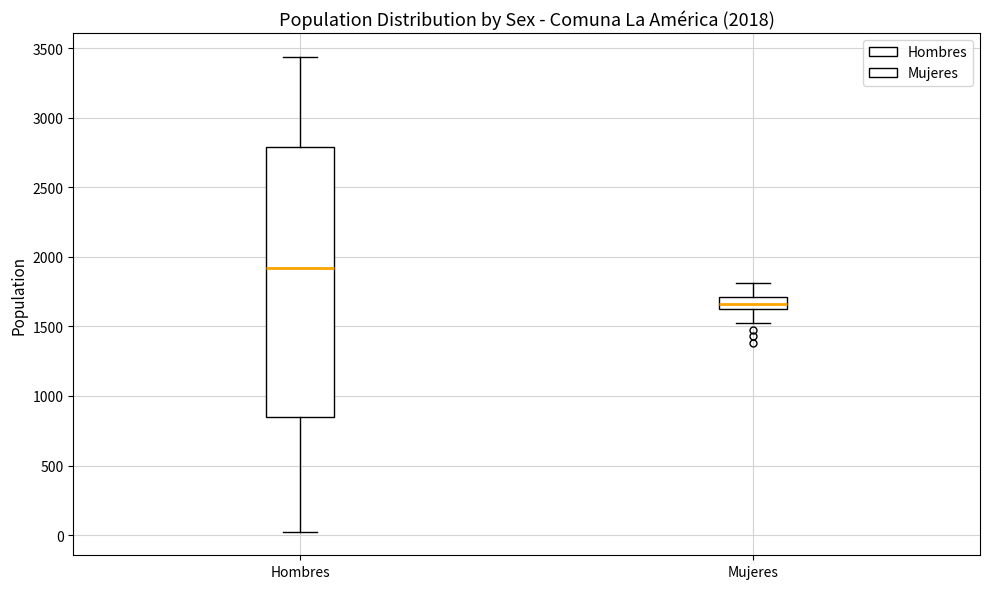

Comparing the boxes themselves (not the whiskers), which one is the tallest?

Hombres